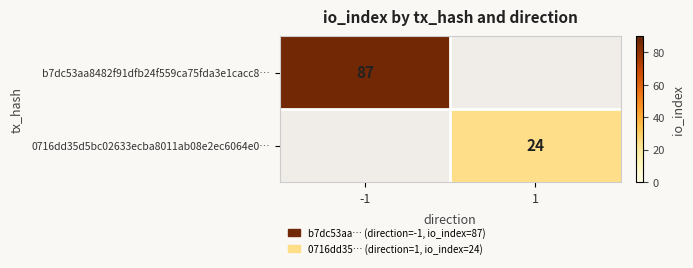

True or false: 0716dd35d5bc02633ecba8011ab08e2ec6064e0… has a value of 24 at 1.

True